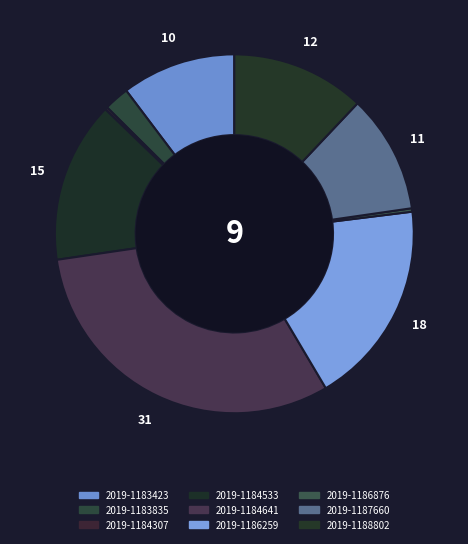

Rank the categories by value from lowest to highest.

2019-1184307, 2019-1186876, 2019-1183835, 2019-1183423, 2019-1187660, 2019-1188802, 2019-1184533, 2019-1186259, 2019-1184641